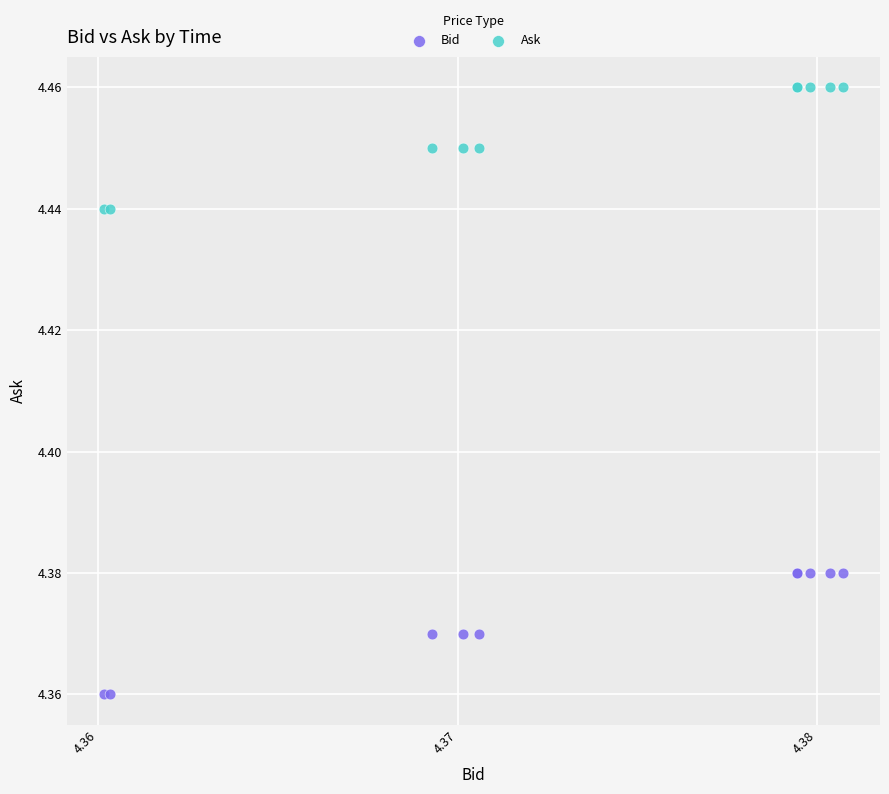

What is the X range (max minus min) for the scatter plot?

2.1